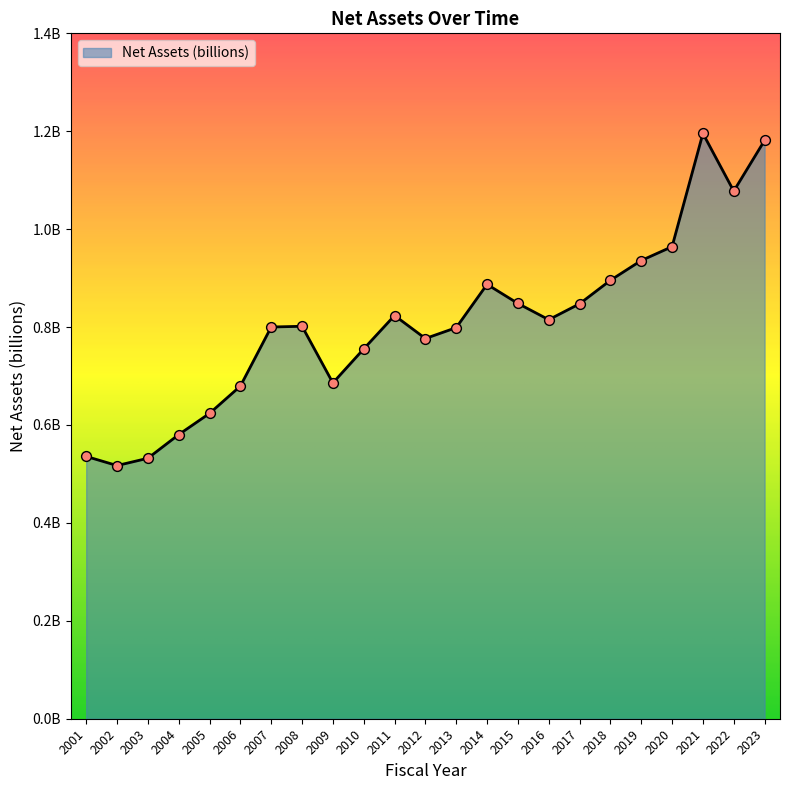

Does the chart have visible grid lines?

No